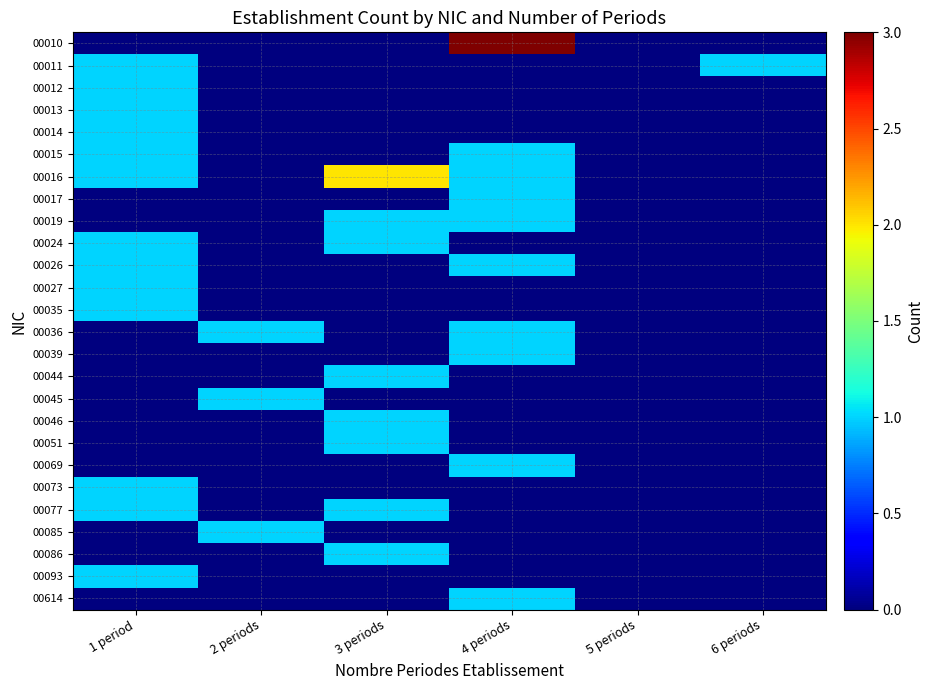

How many series are shown in this chart?

26